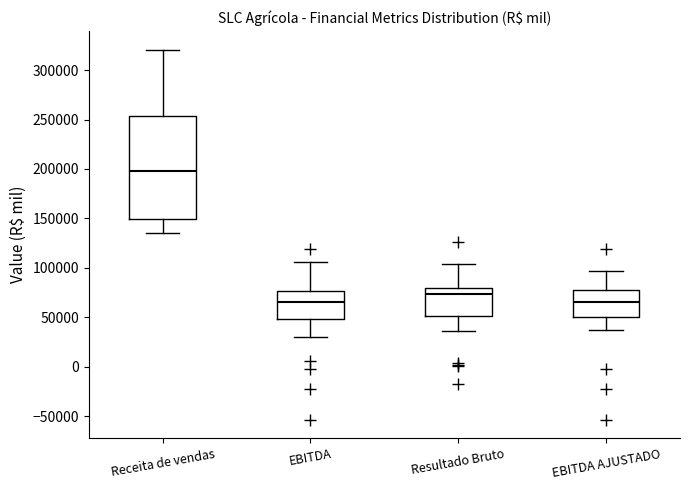

Which box is the tallest, from its lower edge to its upper edge?

Receita de vendas